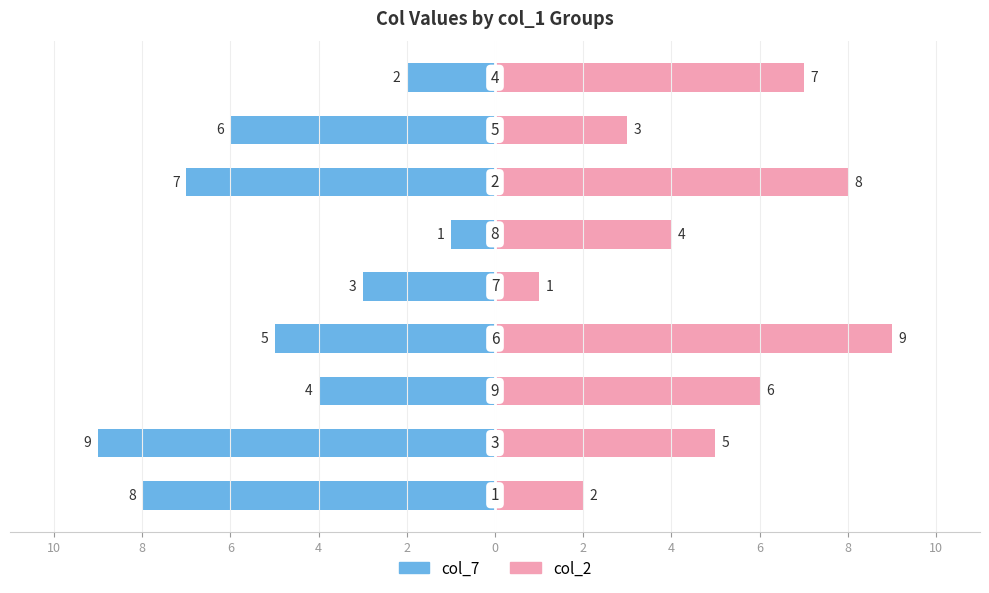

Count the number of categories in the chart.

9